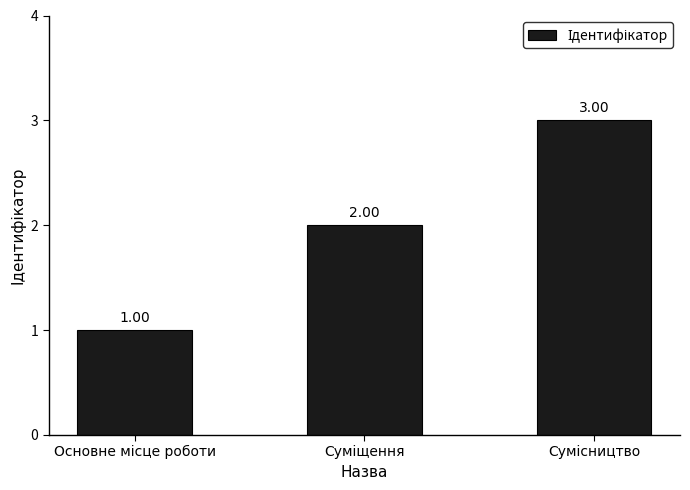

What is the sum of all values?

6